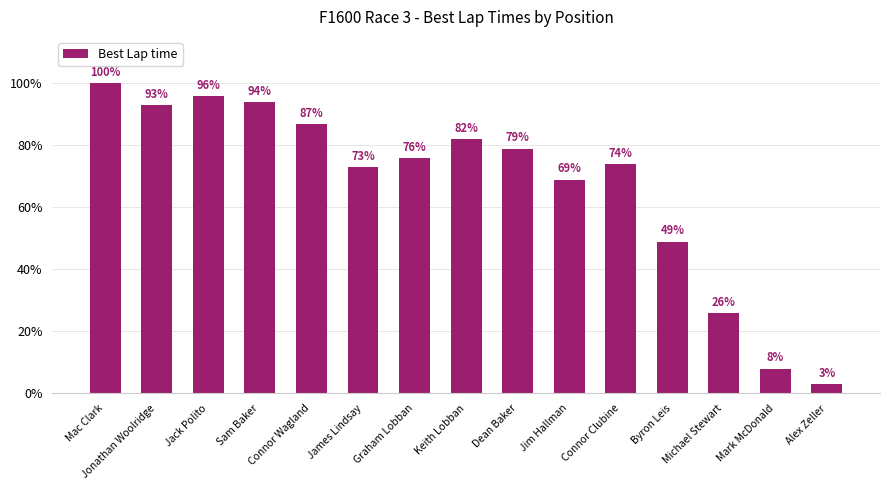

The chart shows a value of 31 at Dean Baker. True or false?

False